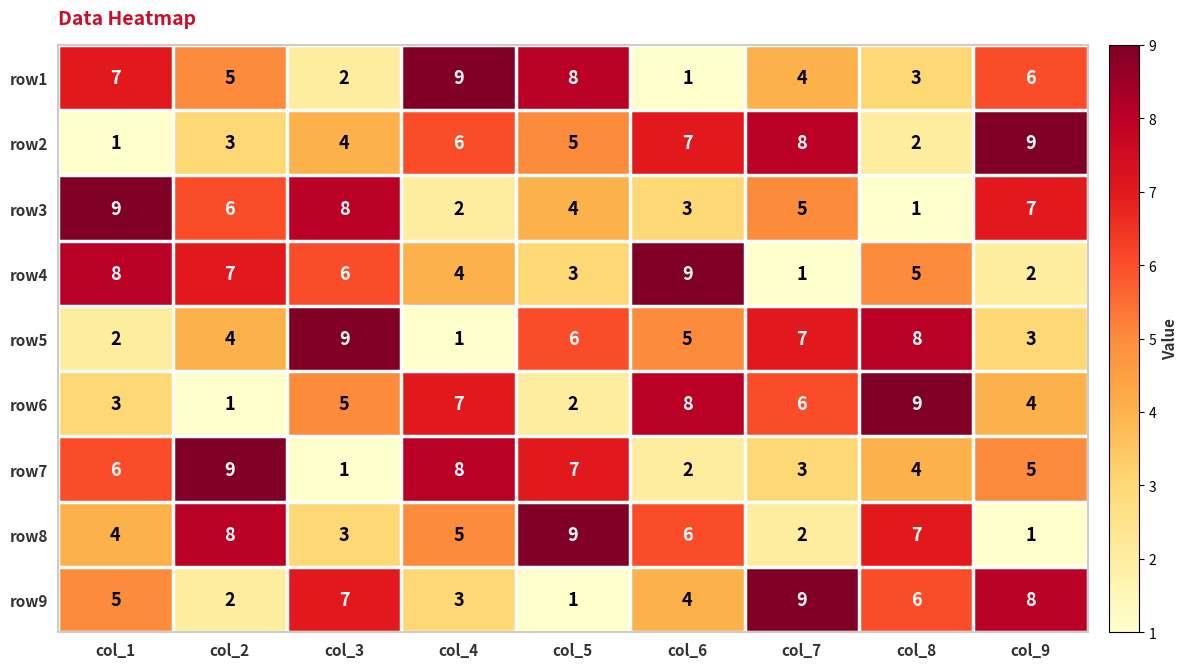

How many row8 values are between 3 and 7?

5